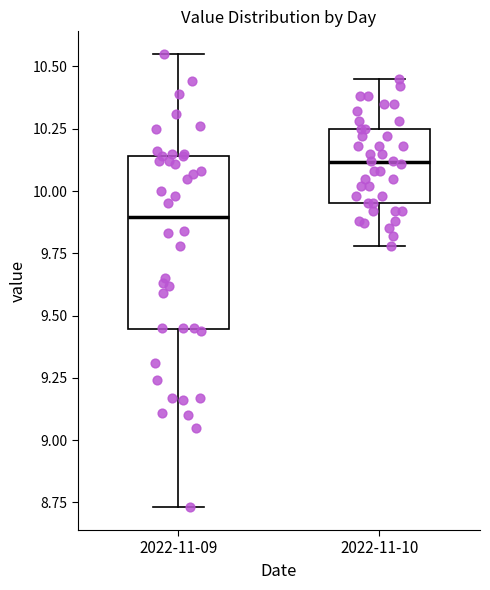

Reading left to right, read every box against the y-axis: the position of its median line, the range the box covers, and the ends of its whiskers. The values are not printed on the chart, so give them approximately, as read against the axis.

2022-11-09: median 9.90, box 9.45 to 10.15, whiskers 8.75 to 10.55
2022-11-10: median 10.10, box 9.95 to 10.25, whiskers 9.80 to 10.45